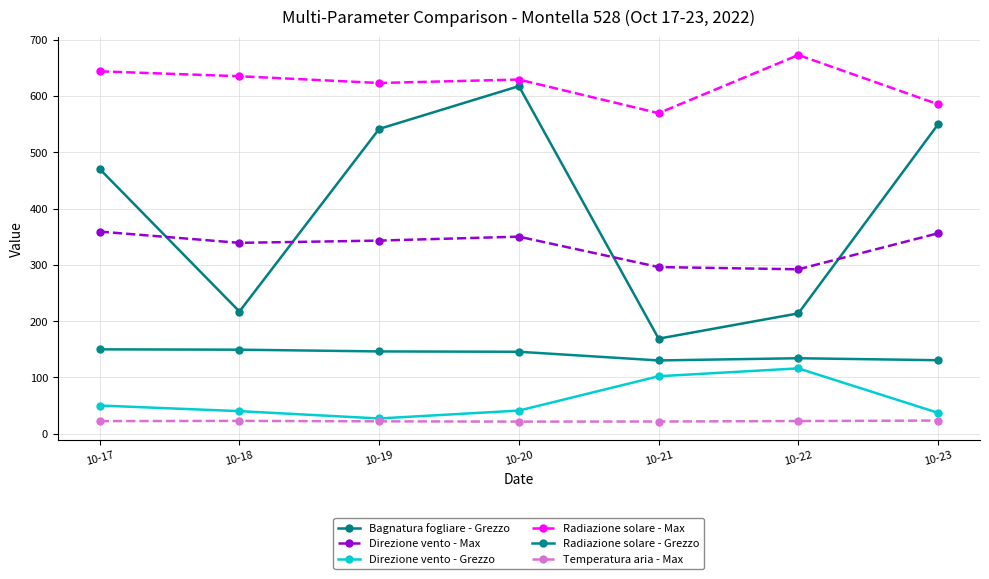

Rank the series by their maximum value, from highest to lowest.

Radiazione solare - Max, Bagnatura fogliare - Grezzo, Direzione vento - Max, Radiazione solare - Grezzo, Direzione vento - Grezzo, Temperatura aria - Max